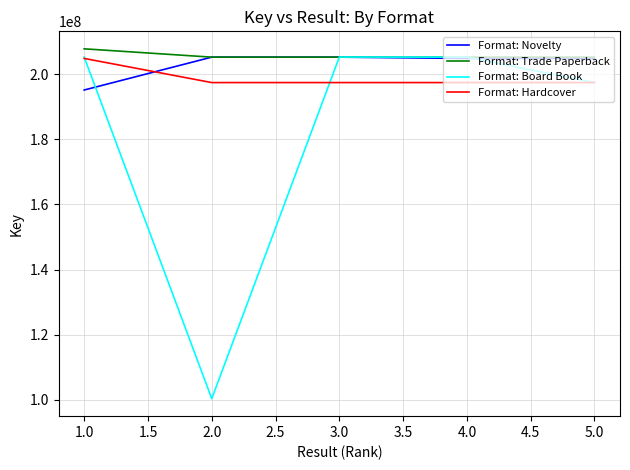

Is the value of Format: Hardcover at 5.0 greater than the value of Format: Novelty at 5.0?

No